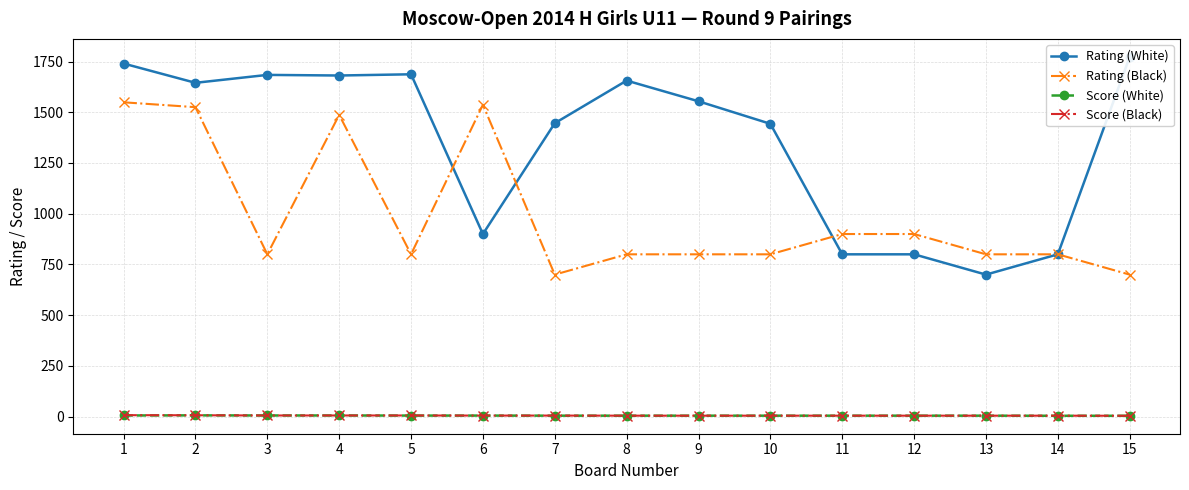

True or false: Rating (White) and Score (Black) cross at least once.

False